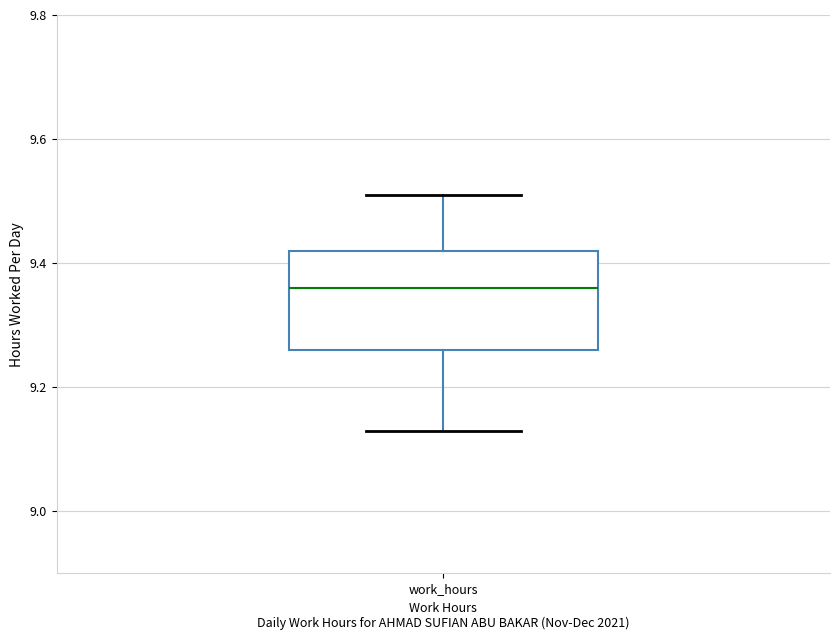

Where does the upper whisker of the box for work_hours end on the y-axis? The values are not printed on the chart, so give them approximately, as read against the axis.

9.52